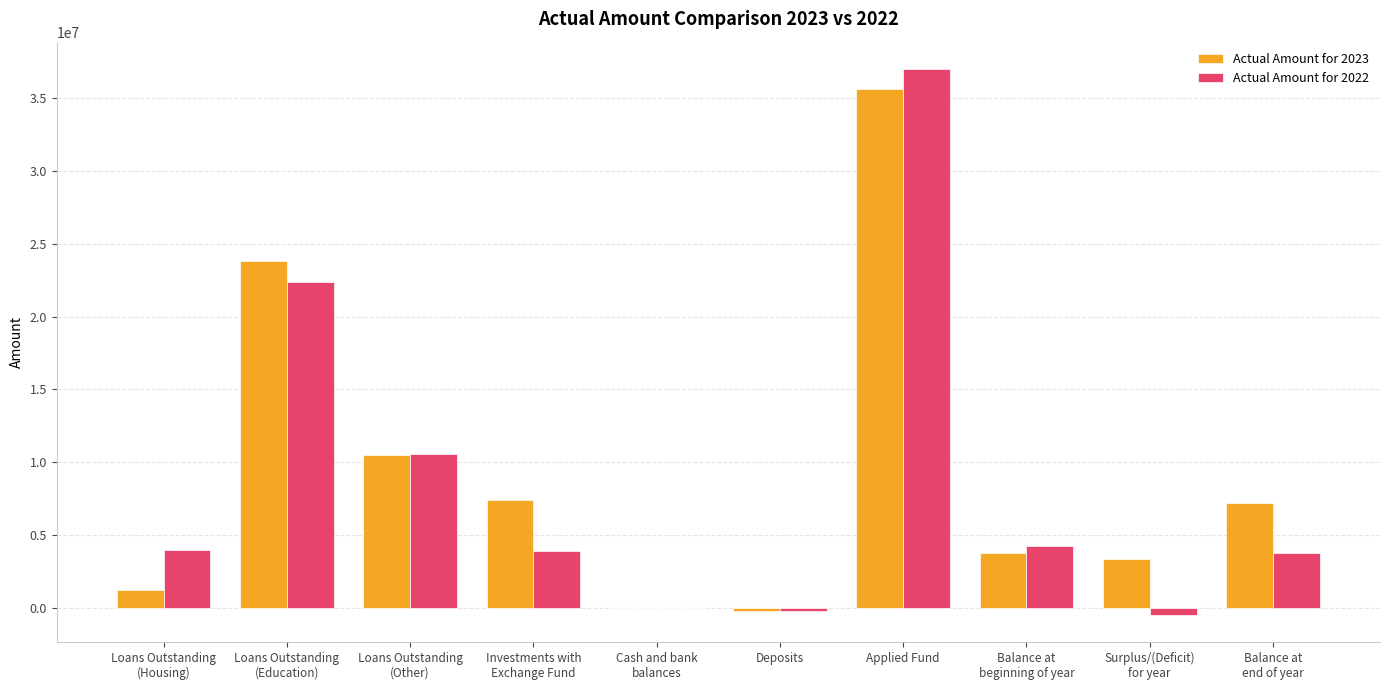

What is the spread (max minus min) of values at Loans Outstanding
(Housing)?

2740818